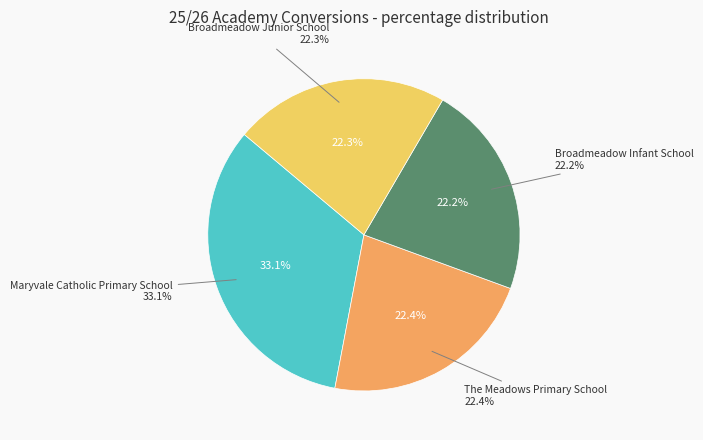

Does Broadmeadow Junior School represent more than half of the total?

No